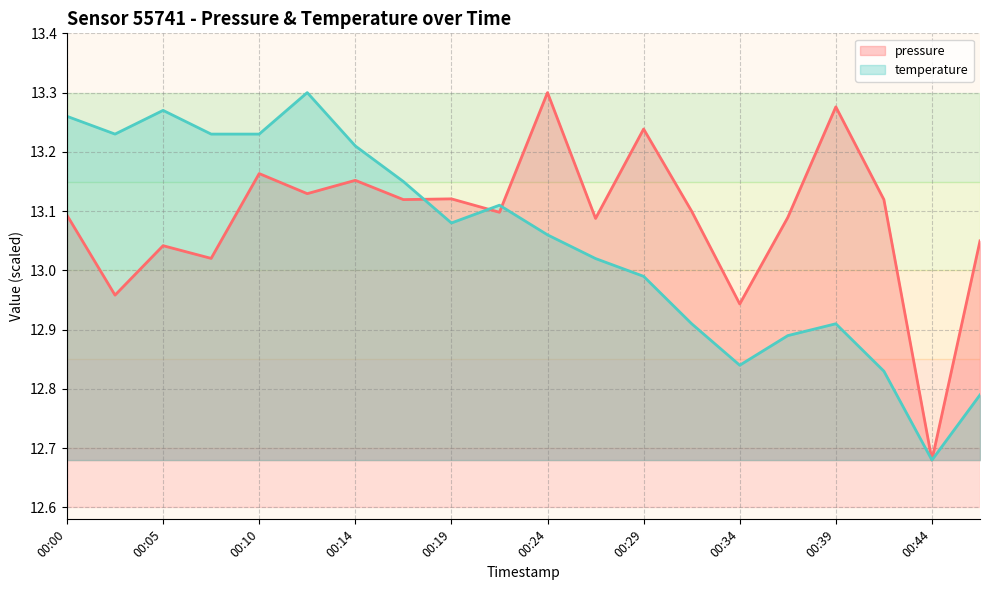

True or false: pressure has a value of 13.1 at 00:41.

True